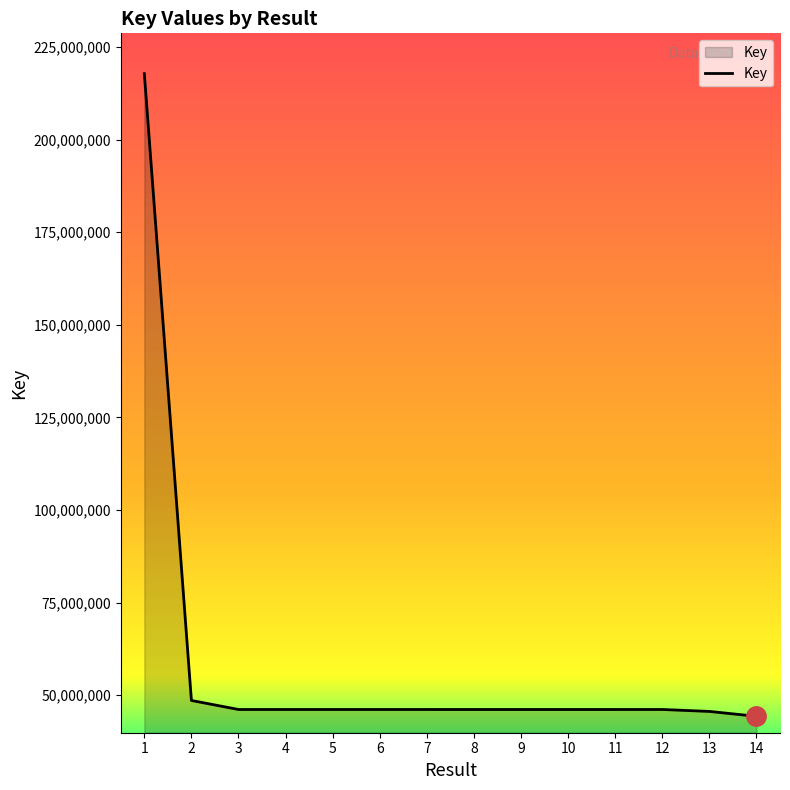

At which category does the chart reach its peak across all series?

1